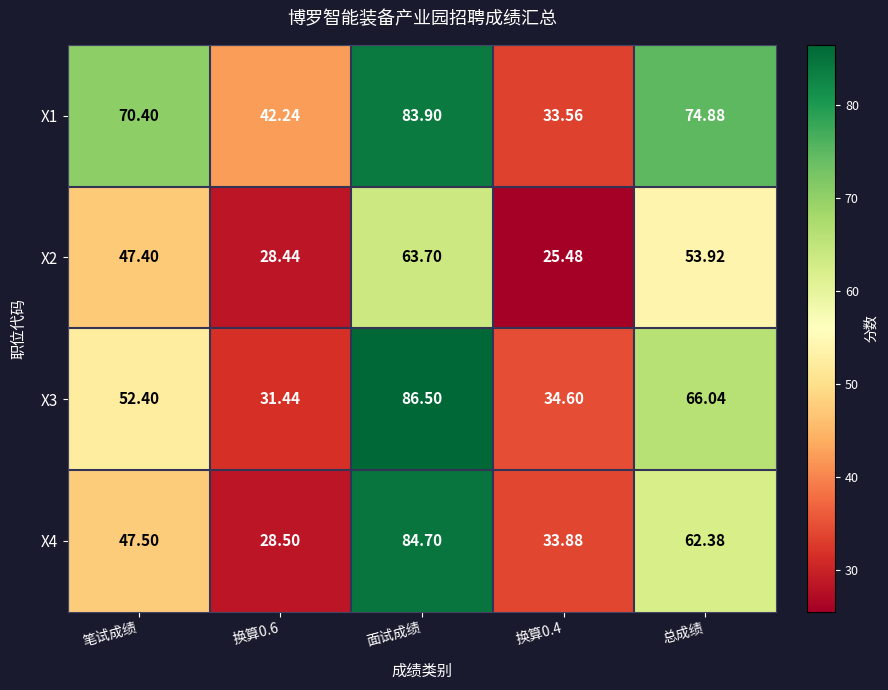

Count the number of data series in this chart.

4